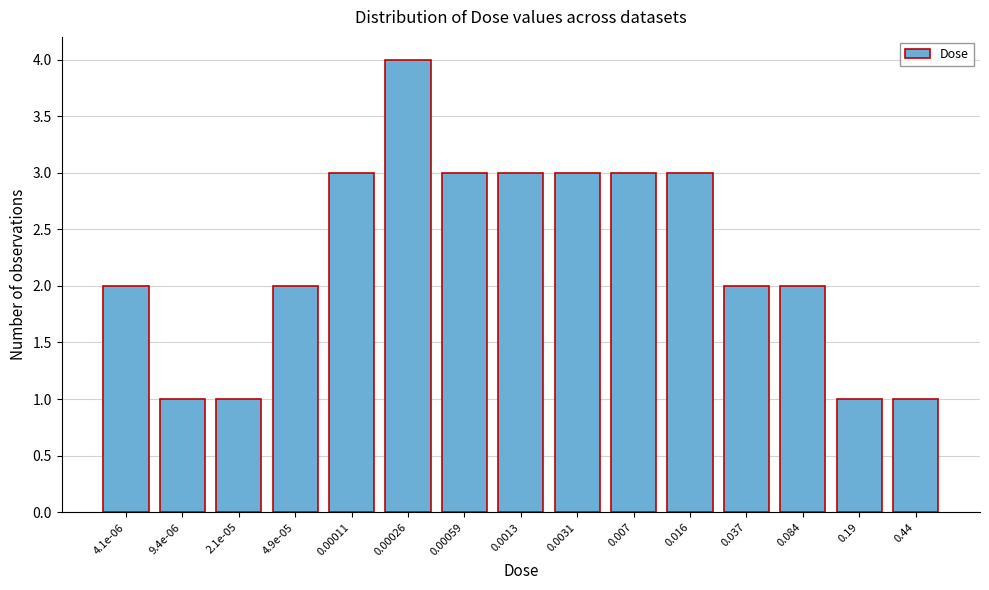

Reading left to right, extract all data points from this chart.

4.1e-06=2	9.4e-06=1	2.1e-05=1	4.9e-05=2	0.00011=3	0.00026=4	0.00059=3	0.0013=3	0.0031=3	0.007=3	0.016=3	0.037=2	0.084=2	0.19=1	0.44=1